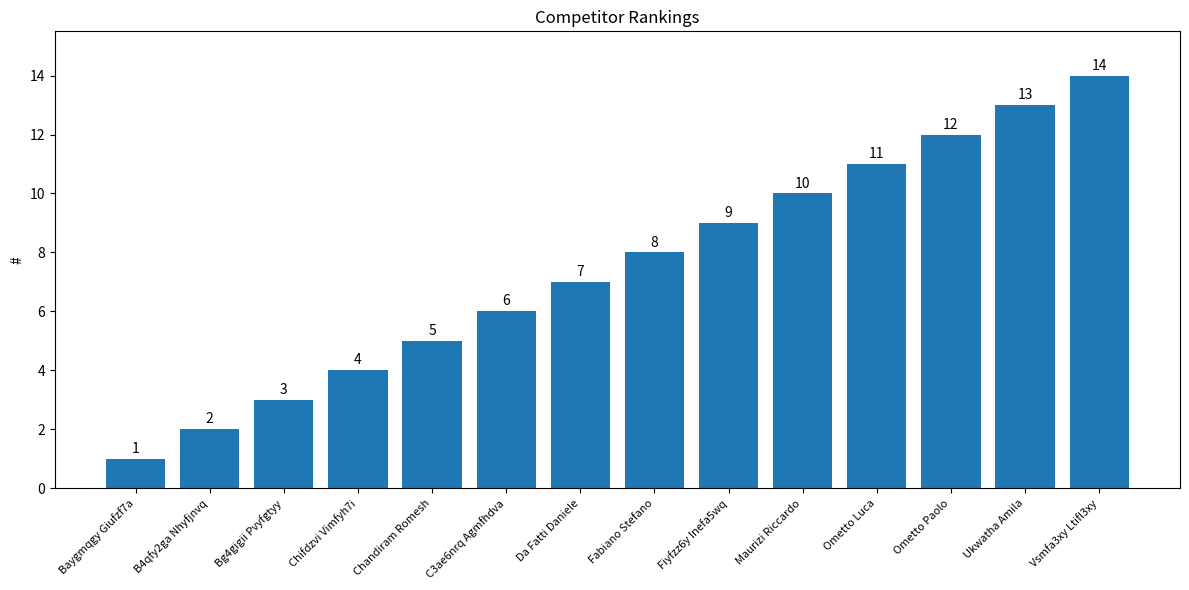

Reading right to left, transcribe all the data shown in this chart.

14	13	12	11	10	9	8	7	6	5	4	3	2	1